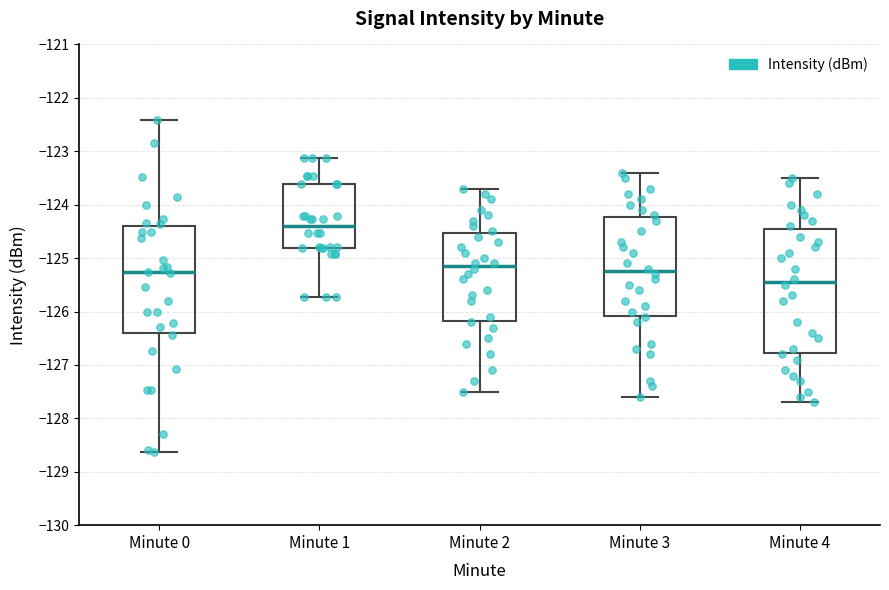

Reading left to right, read every box against the y-axis: the position of its median line, the range the box covers, and the ends of its whiskers. The values are not printed on the chart, so give them approximately, as read against the axis.

Minute 0: median -125.3, box -126.4 to -124.4, whiskers -128.6 to -122.4
Minute 1: median -124.4, box -124.8 to -123.6, whiskers -125.7 to -123.1
Minute 2: median -125.1, box -126.2 to -124.5, whiskers -127.5 to -123.7
Minute 3: median -125.2, box -126.1 to -124.2, whiskers -127.6 to -123.4
Minute 4: median -125.4, box -126.8 to -124.4, whiskers -127.7 to -123.5